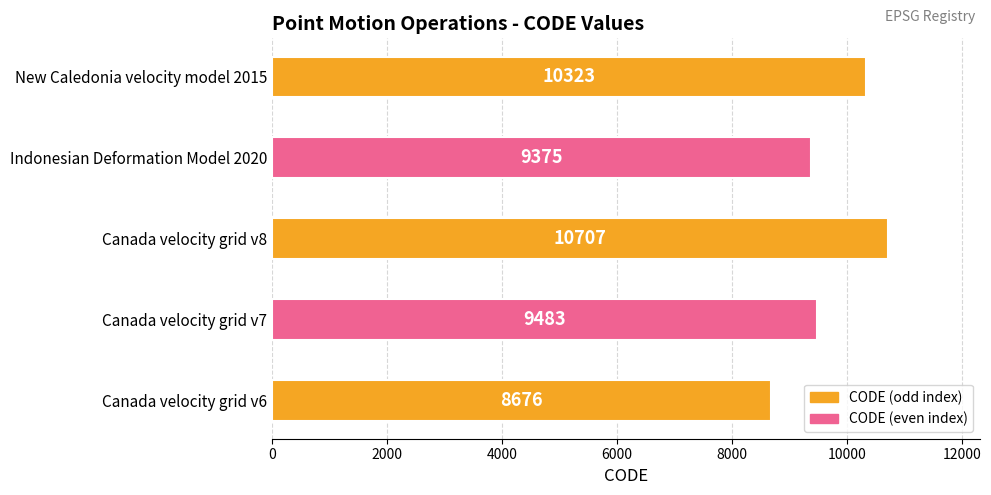

What is the difference between the maximum and minimum values?

2031